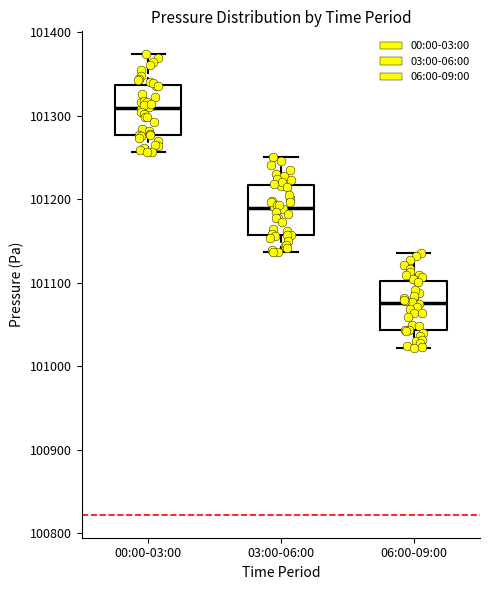

Reading left to right, transcribe this box plot: for each box, give where its median line is, the range the box spans, and where its two whiskers end, as read against the y-axis. The values are not printed on the chart, so give them approximately, as read against the axis.

00:00-03:00: median 101310, box 101280 to 101340, whiskers 101260 to 101370
03:00-06:00: median 101190, box 101160 to 101220, whiskers 101140 to 101250
06:00-09:00: median 101080, box 101040 to 101100, whiskers 101020 to 101140